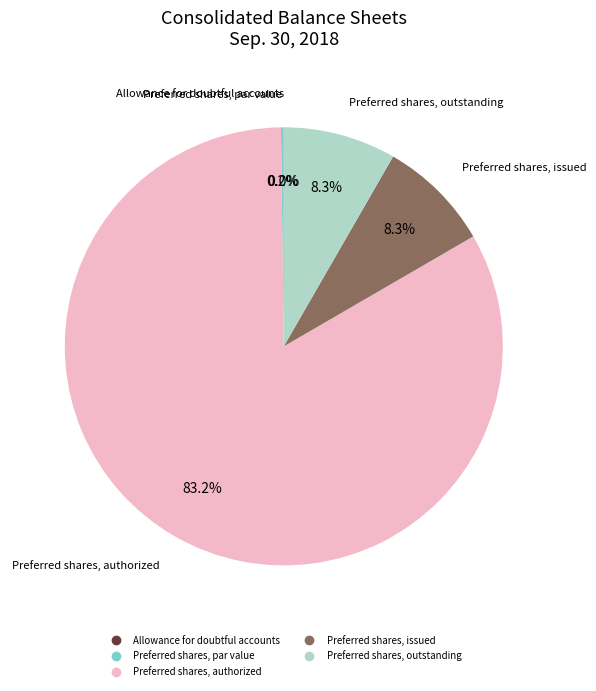

Does Preferred shares, authorized represent more than half of the total?

Yes